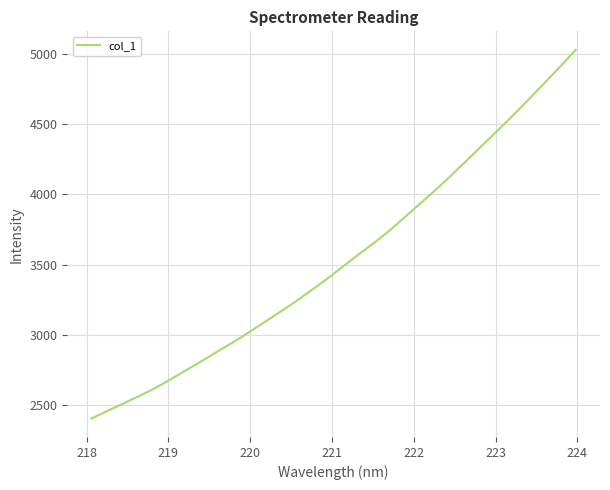

What is the minimum value shown in the chart?

2401.6